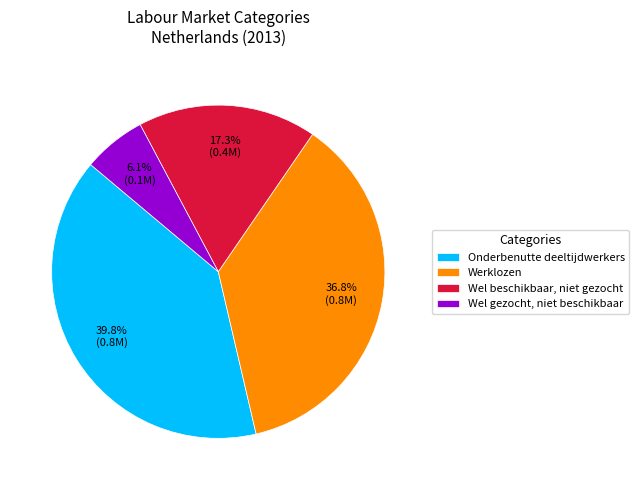

How many slices are in this pie chart?

4